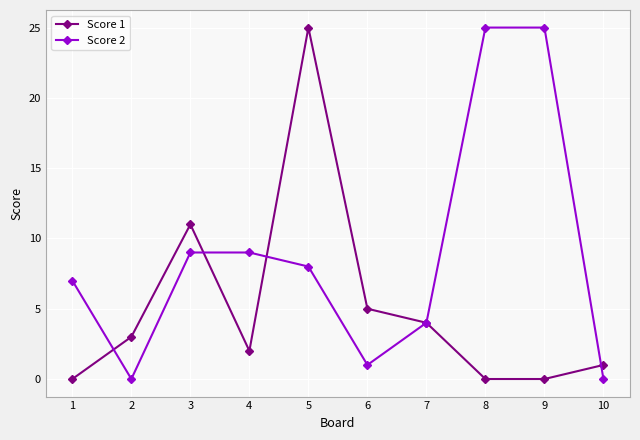

What is the value of the Score 1 point at the 4th from the left?

2